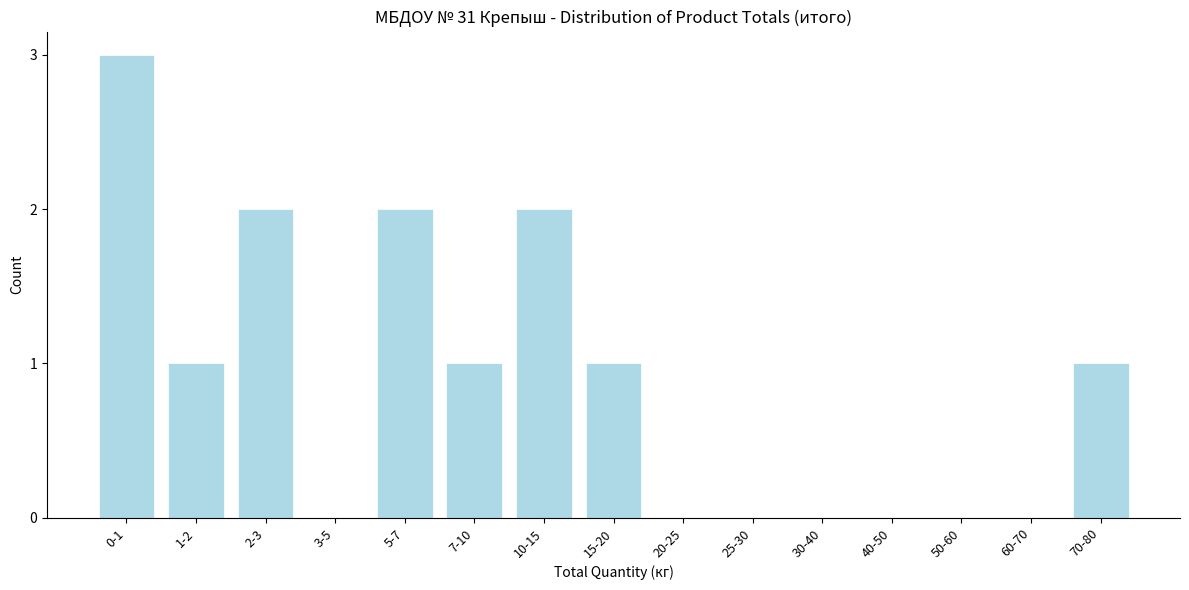

Reading left to right, what are all the values shown in this chart?

0-1=3	1-2=1	2-3=2	3-5=0	5-7=2	7-10=1	10-15=2	15-20=1	20-25=0	25-30=0	30-40=0	40-50=0	50-60=0	60-70=0	70-80=1